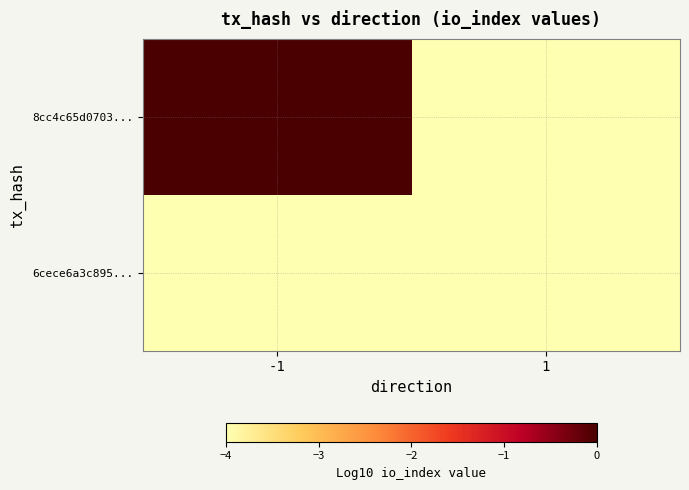

Which has a higher value, 1 or -1?

-1